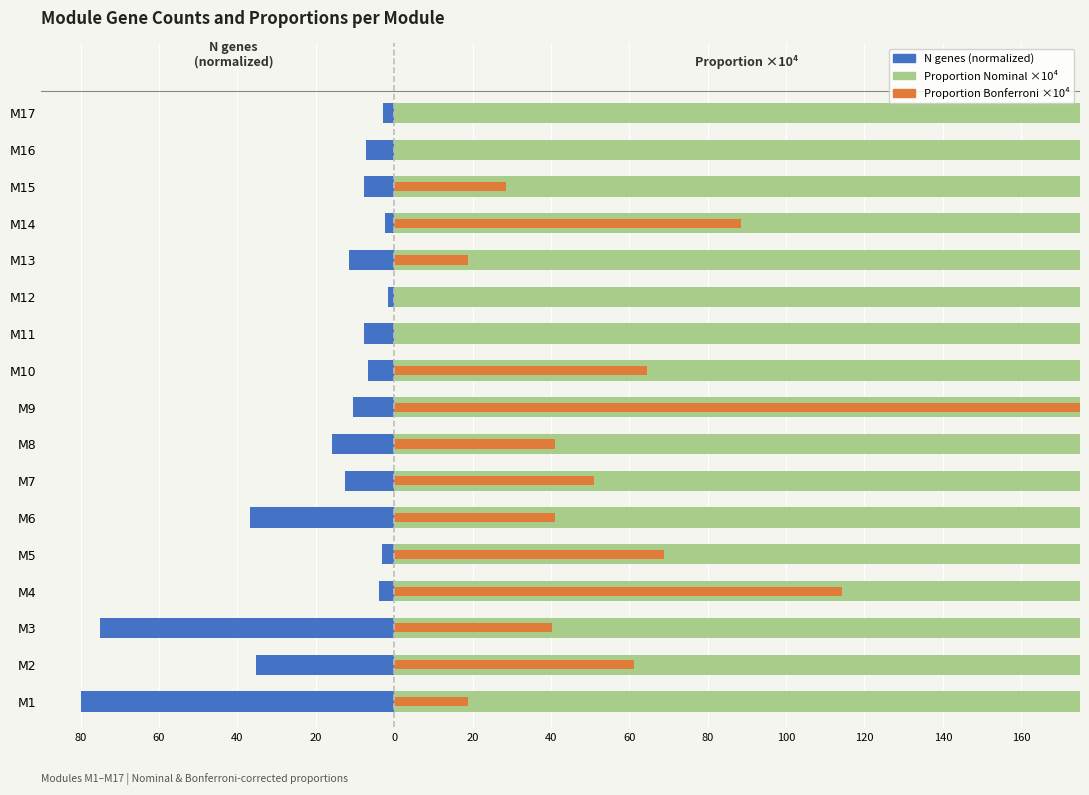

How many bars are there in each group?

3